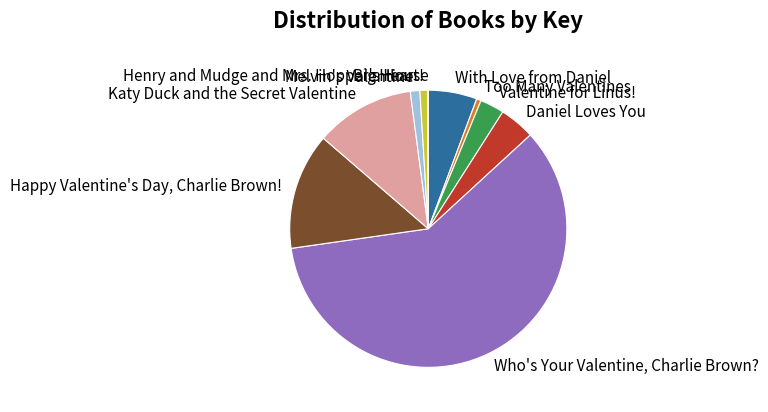

Which slice is the largest?

Who's Your Valentine, Charlie Brown?